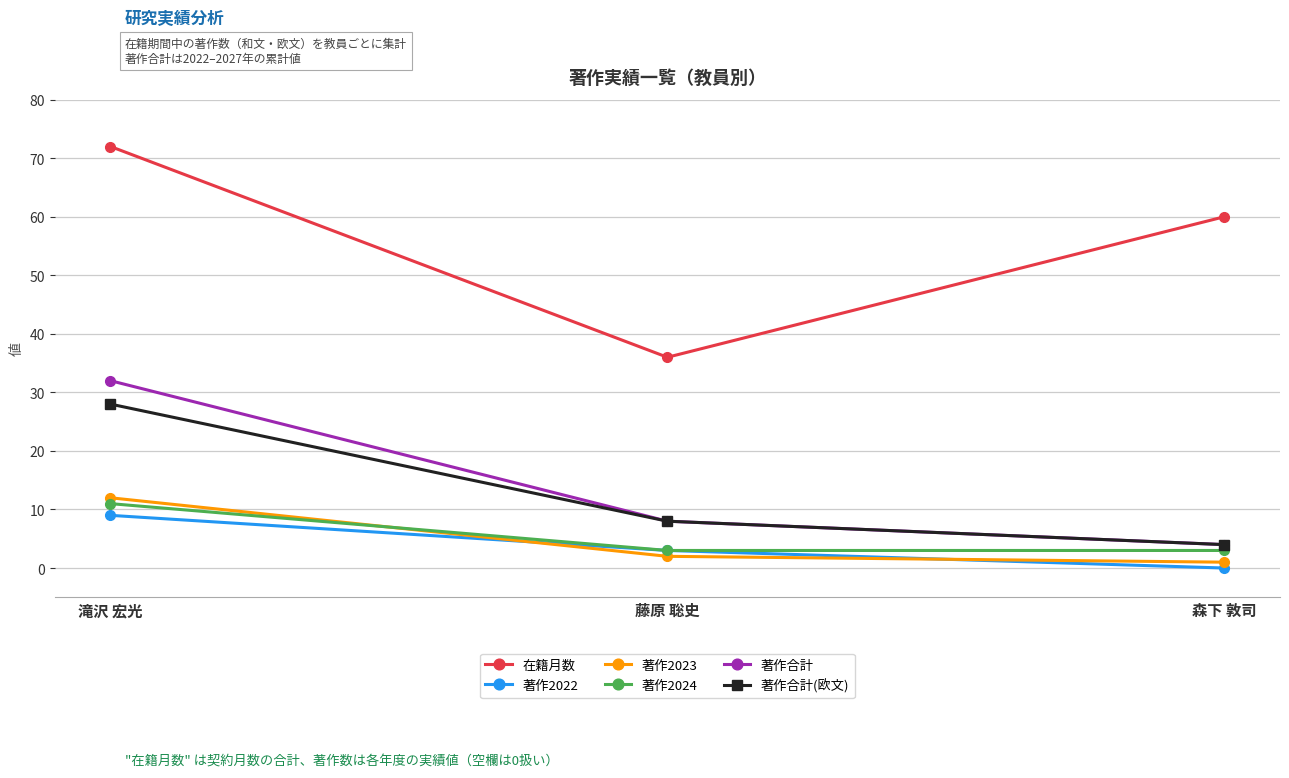

What is the sum of the 著作2022 values at 滝沢 宏光 and 藤原 聡史?

12